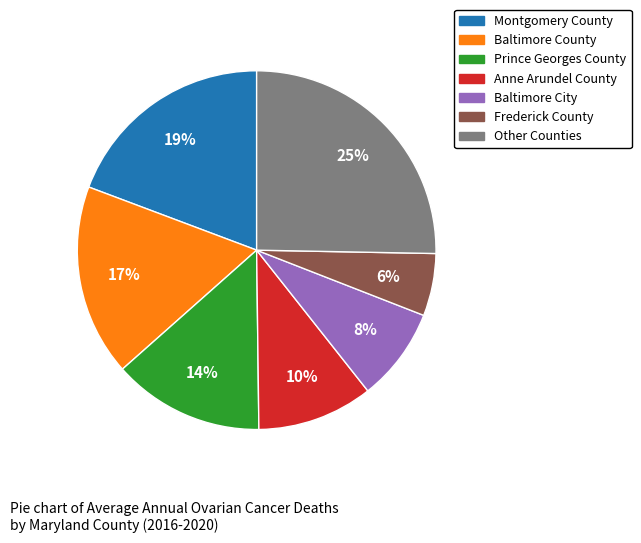

To the nearest percent, what is the average slice percentage?

14%